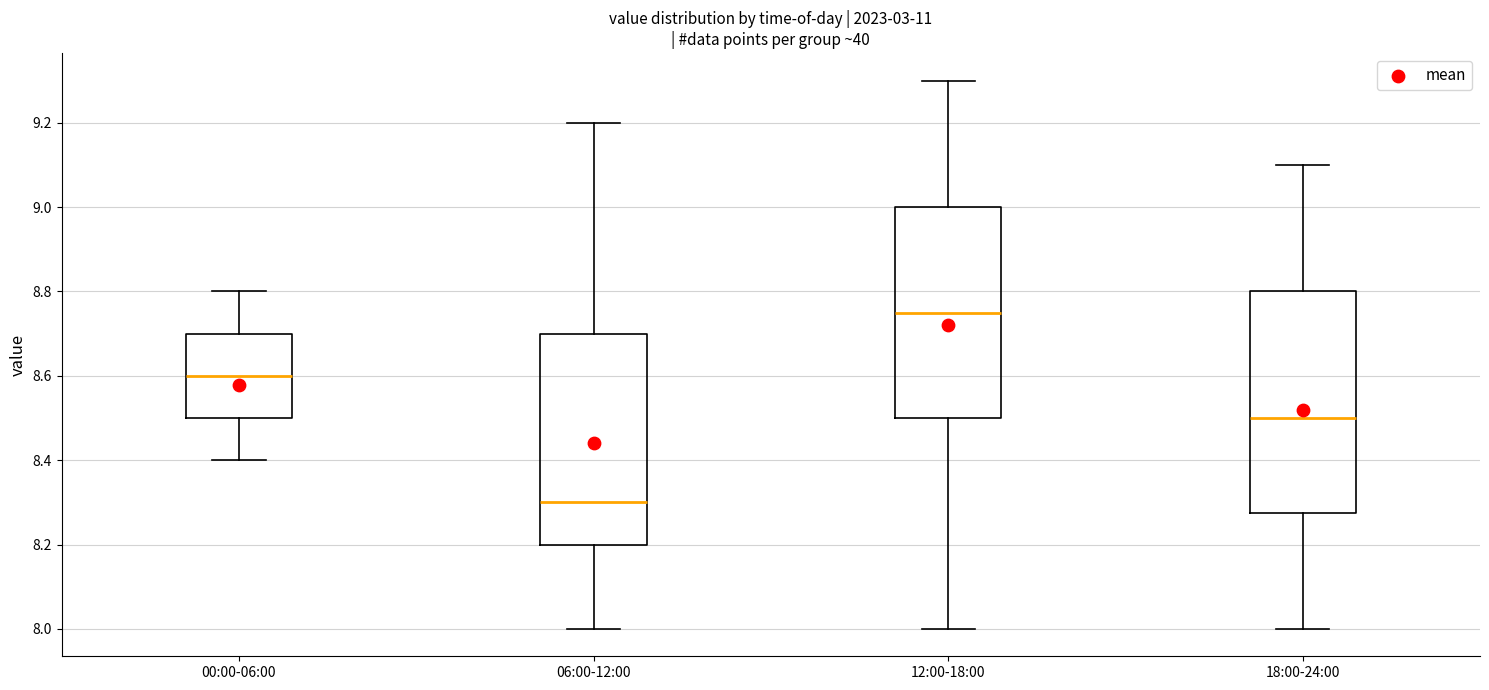

Reading left to right, transcribe this box plot: for each box, give where its median line is, the range the box spans, and where its two whiskers end, as read against the y-axis. The values are not printed on the chart, so give them approximately, as read against the axis.

00:00-06:00: median 8.60, box 8.50 to 8.70, whiskers 8.40 to 8.80
06:00-12:00: median 8.30, box 8.20 to 8.70, whiskers 8.00 to 9.20
12:00-18:00: median 8.76, box 8.50 to 9.00, whiskers 8.00 to 9.30
18:00-24:00: median 8.50, box 8.28 to 8.80, whiskers 8.00 to 9.10